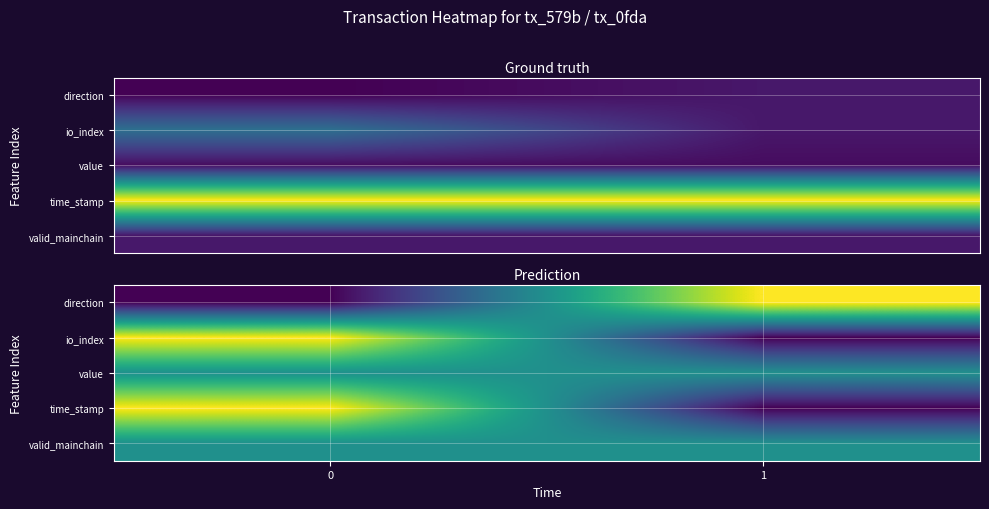

List the series in order of their peak value, lowest first.

value, valid_mainchain, direction, io_index, time_stamp